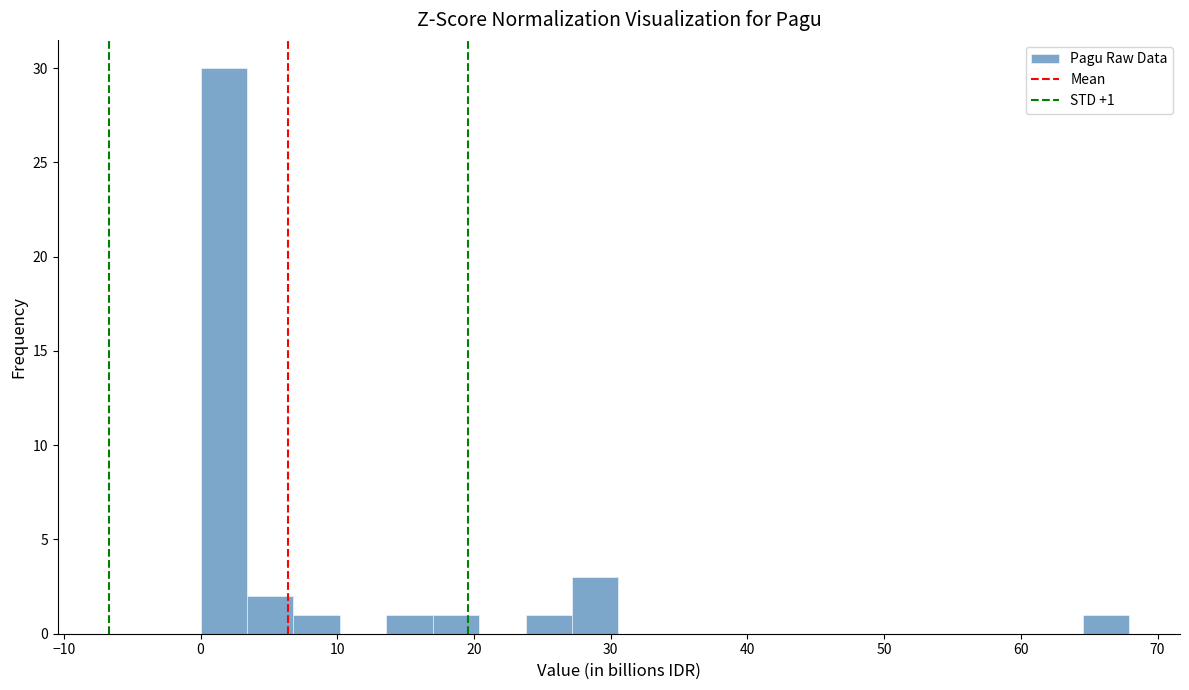

Around what value on the x-axis is the tallest bar? Give the approximate position of its centre, as read against the axis.

2